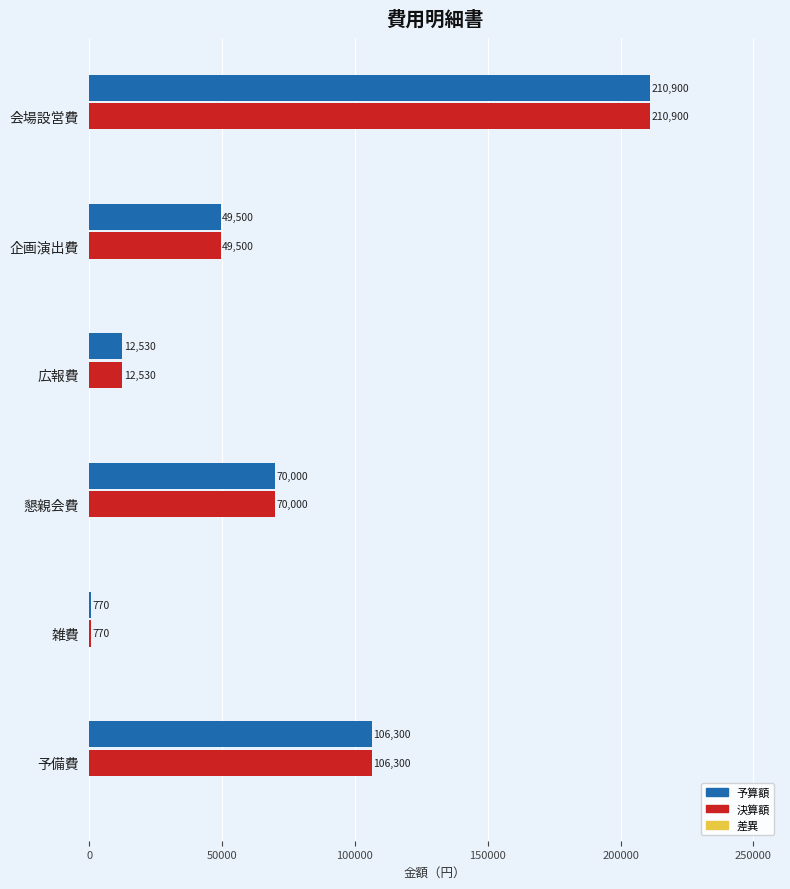

What is the sum of all 決算額 values?

450000